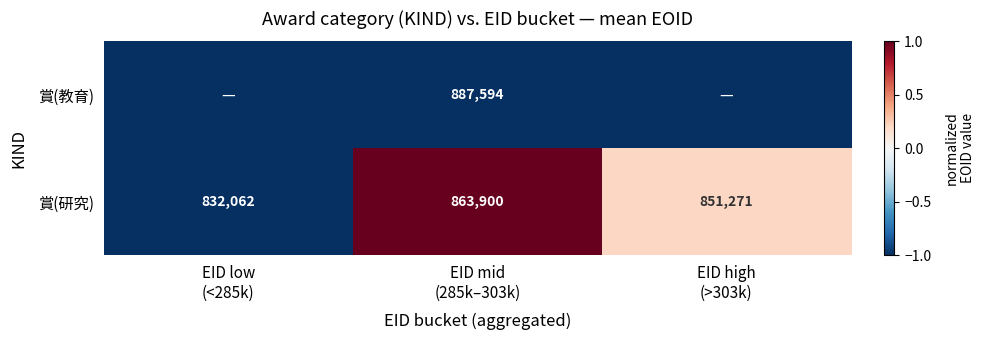

What is the minimum value for 賞(研究)?

832062